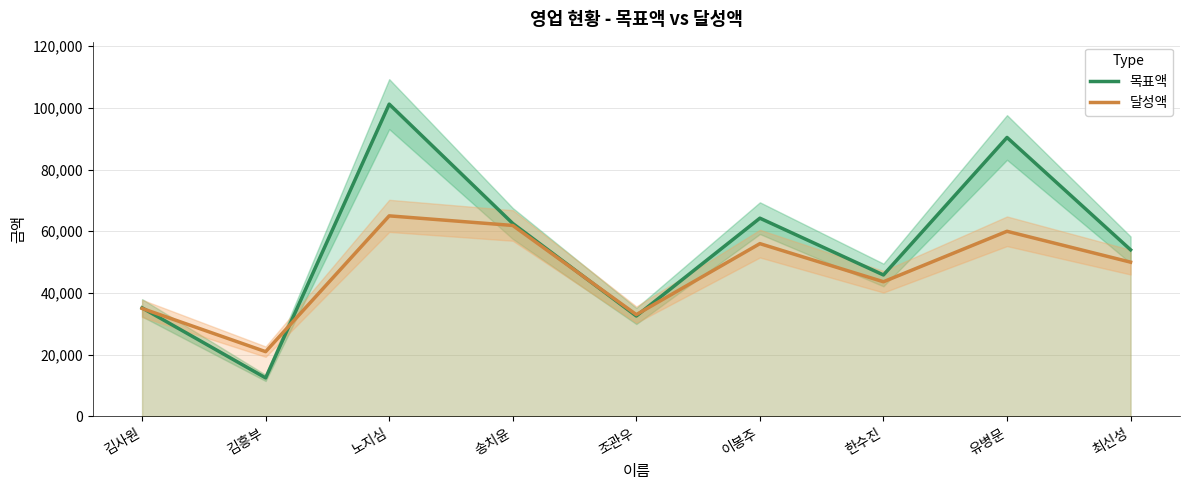

Where do 달성액 and 목표액 first cross each other?

김사원 and 김흥부